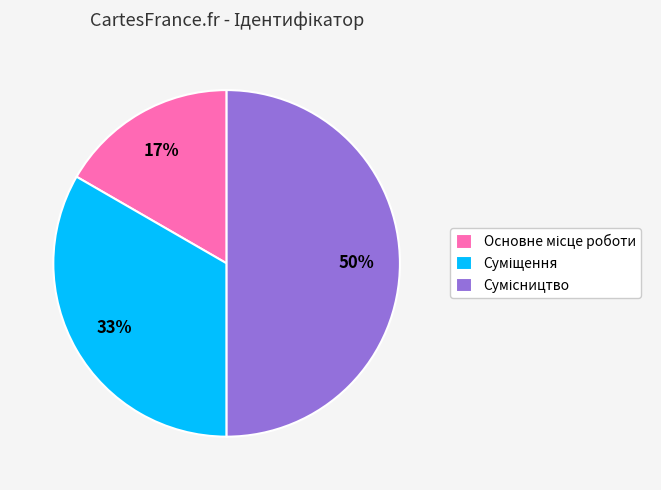

To the nearest percent, what is the difference between the largest and smallest slice percentages?

33%